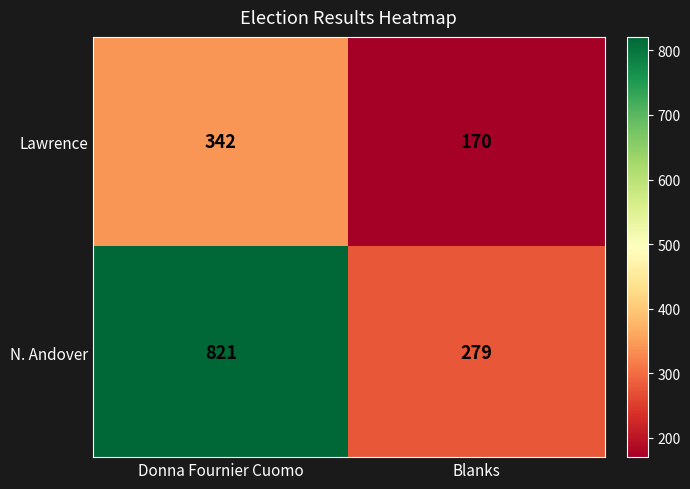

What is the approximate value of Lawrence at Donna Fournier Cuomo, to the nearest 50?

350